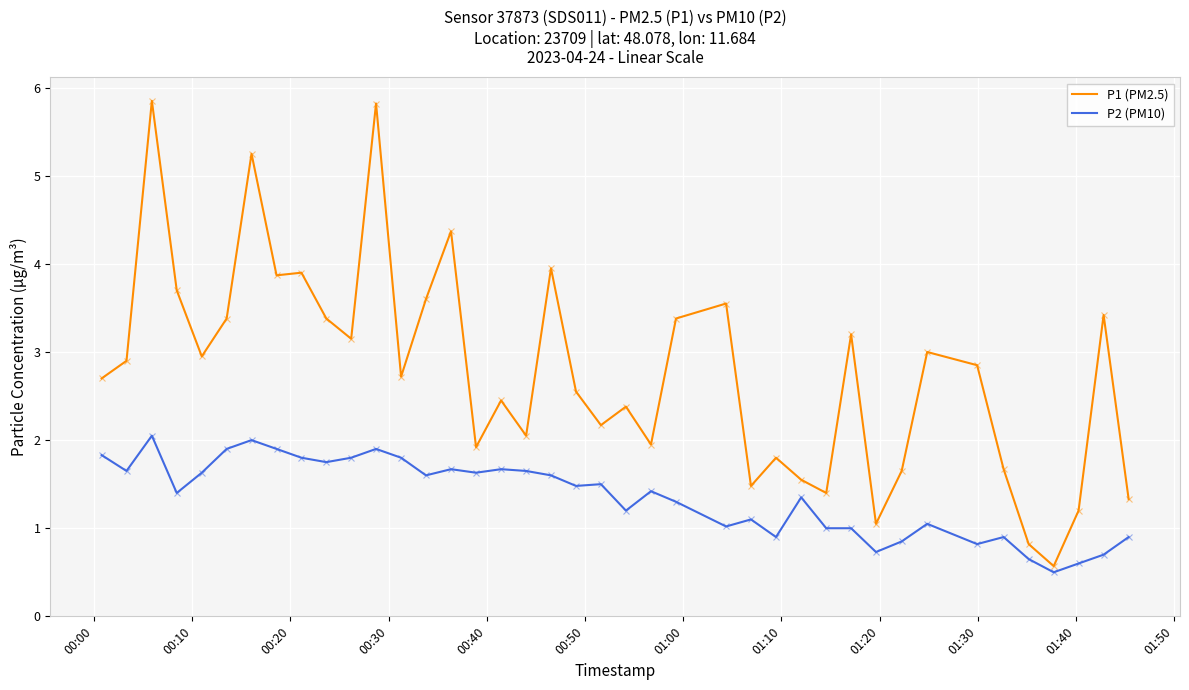

Which series has the largest range (max minus min)?

P1 (PM2.5)